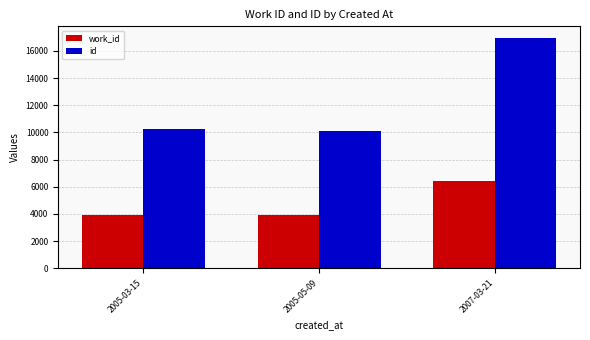

At which label is work_id closest to 5165?

2005-03-15